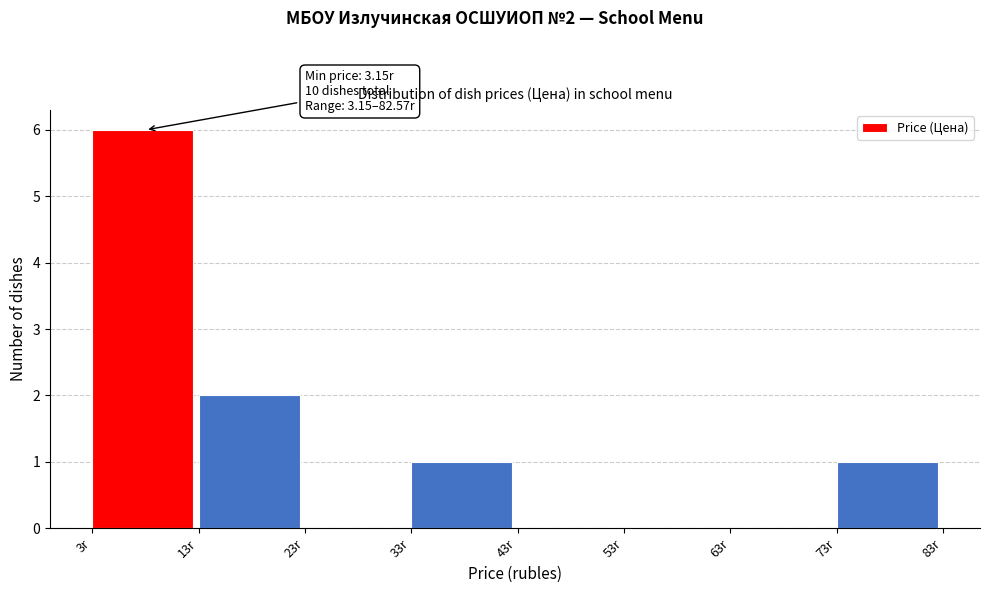

Over which range of the x-axis is the bar tallest?

3 to 13